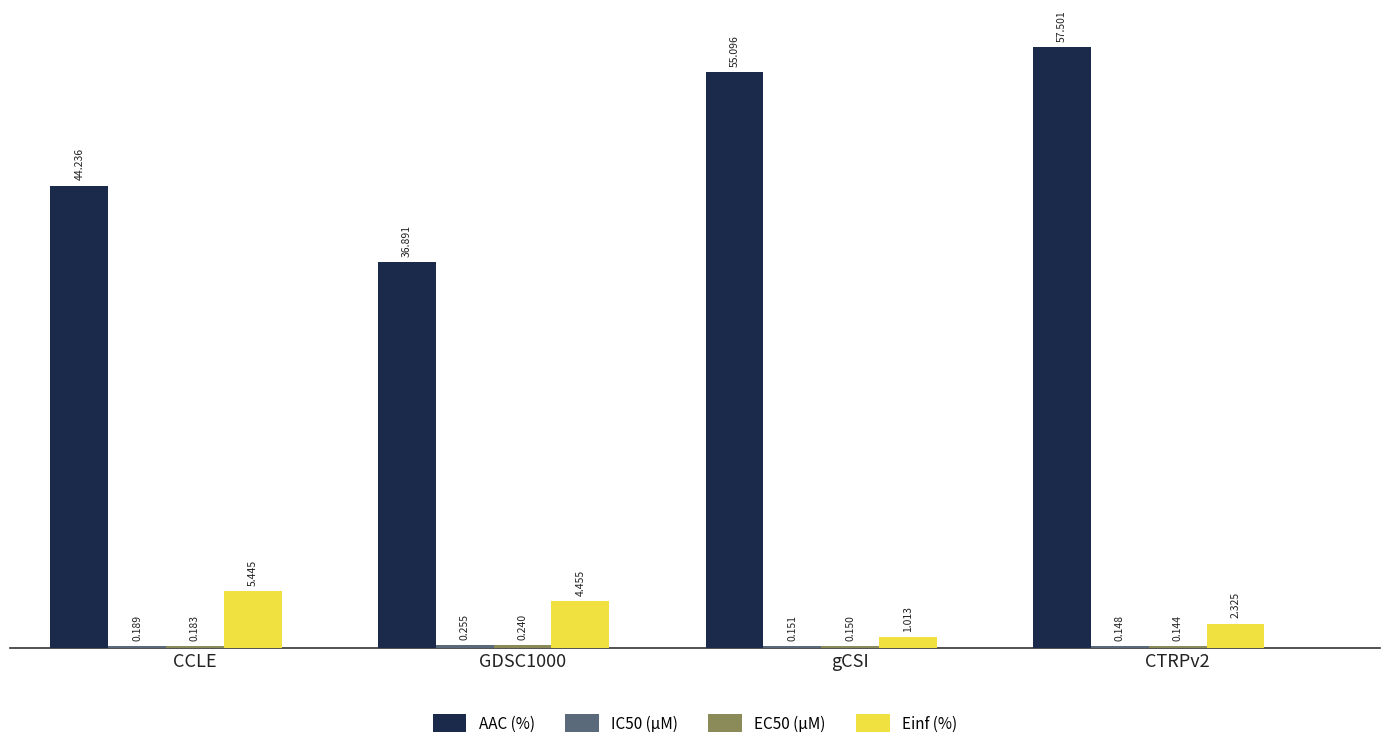

Between GDSC1000 and gCSI, which series saw the biggest shift?

AAC (%)